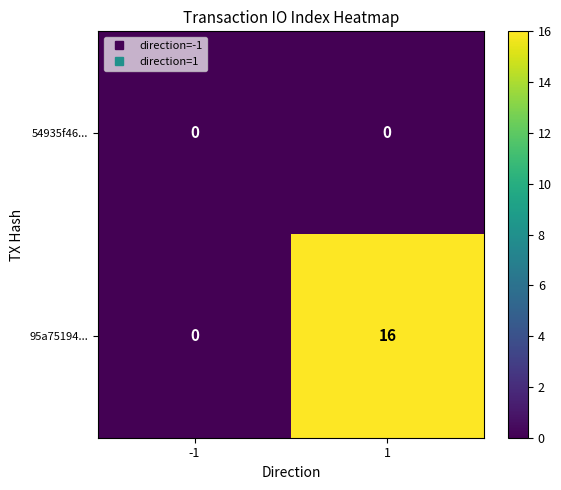

Rank the series by their average value, from highest to lowest.

95a75194..., 54935f46...